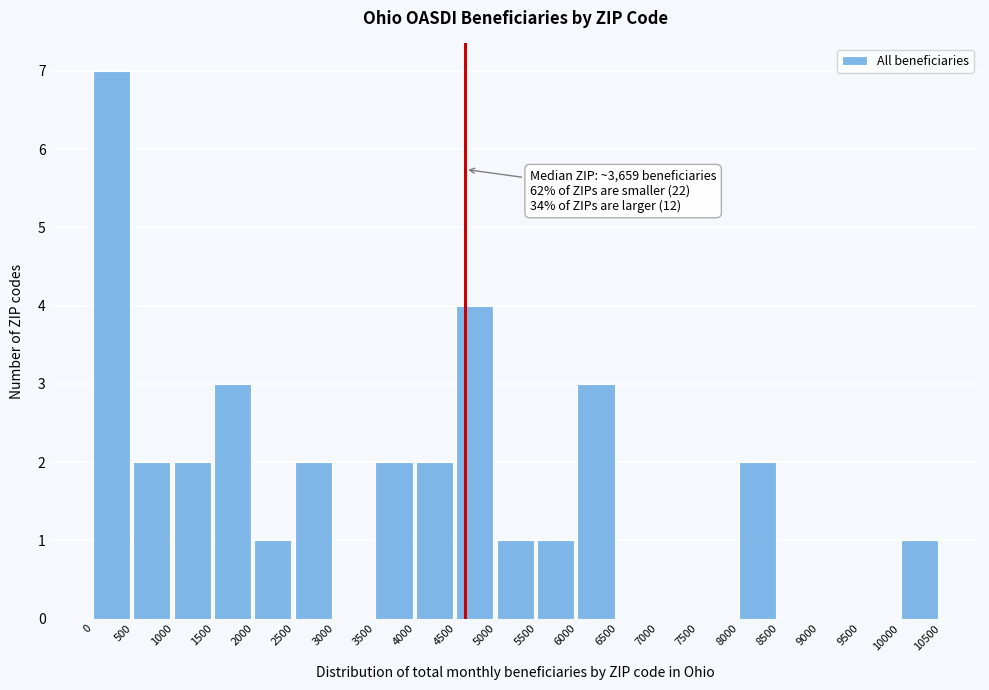

Over which range of the x-axis is the bar tallest?

0 to 500